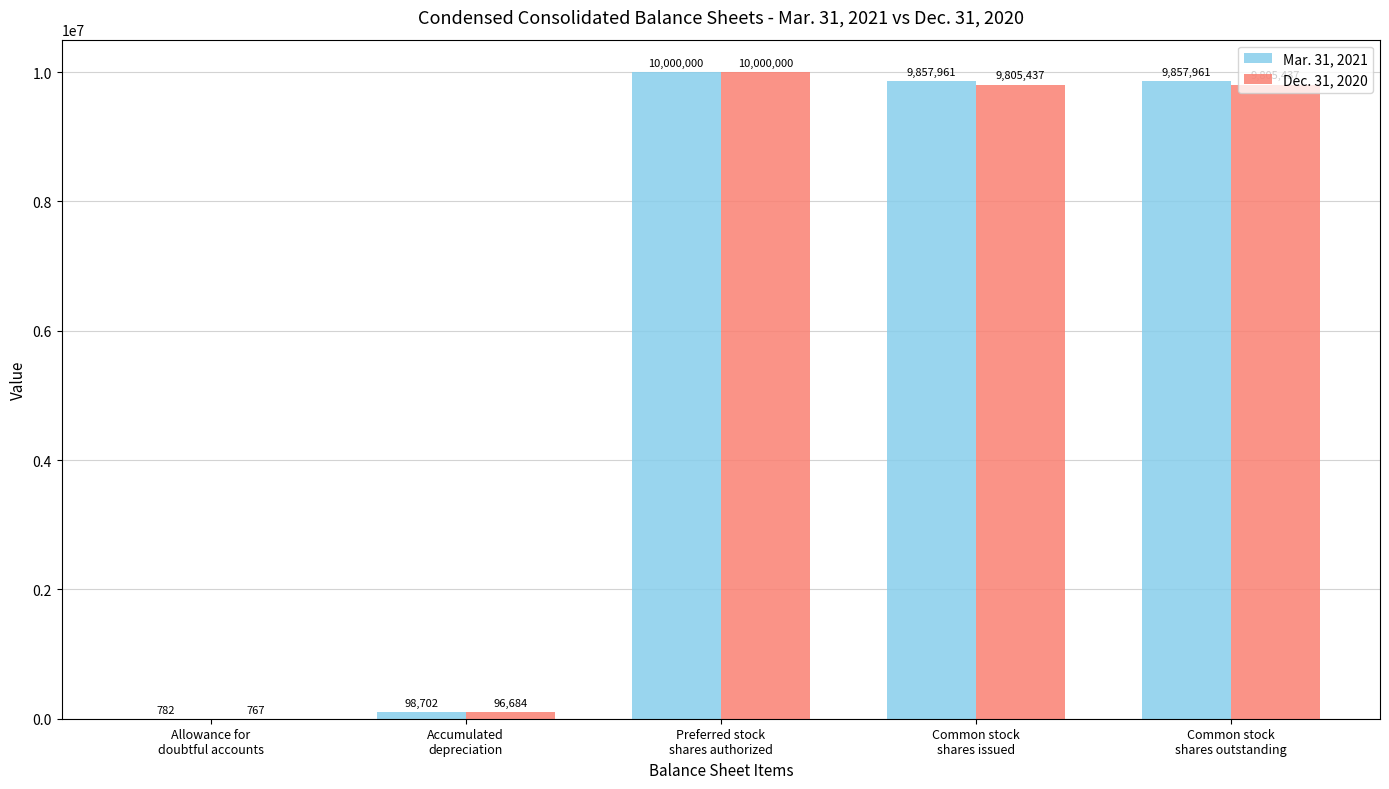

Which series changed the most between Allowance for
doubtful accounts and Preferred stock
shares authorized?

Dec. 31, 2020